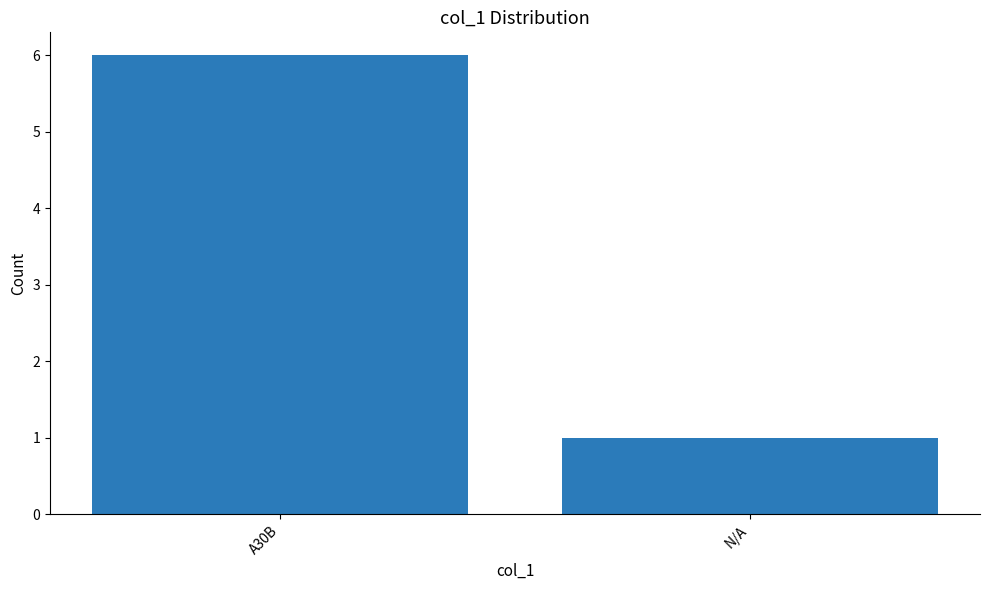

How many values are between 1 and 6?

2